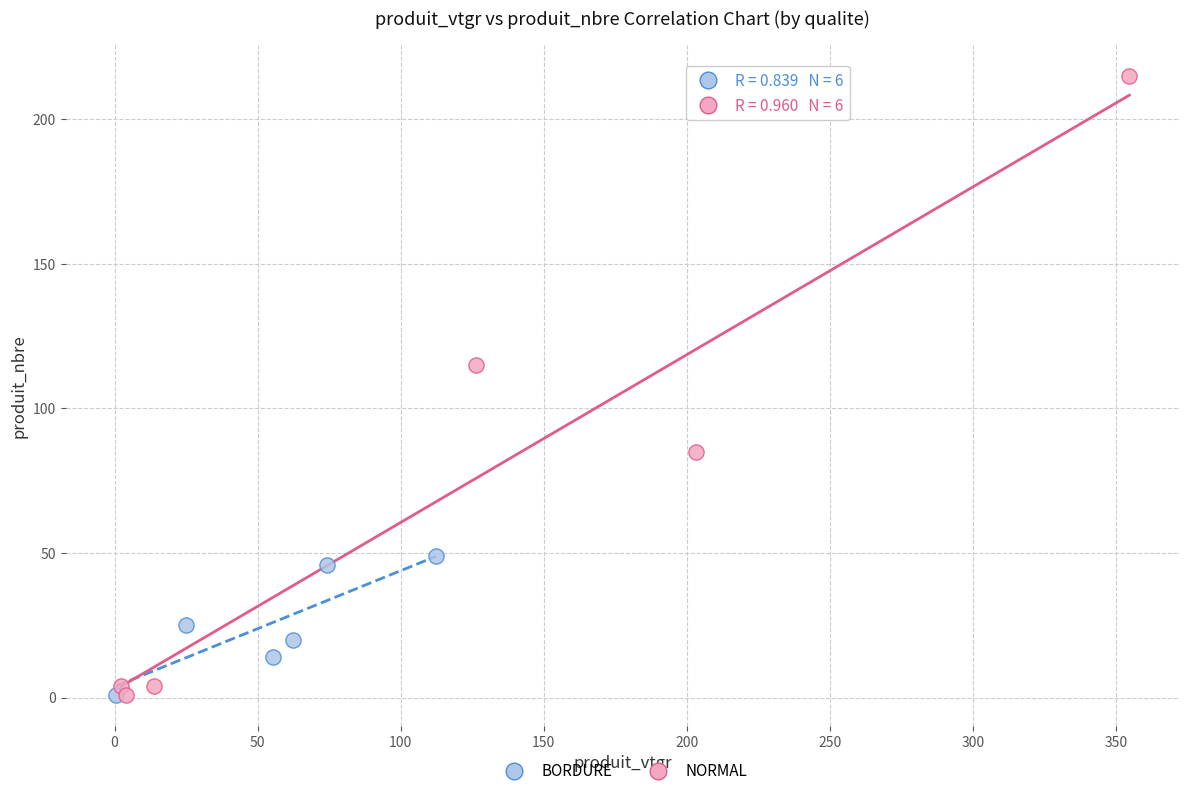

Which series contains the highest Y value?

NORMAL